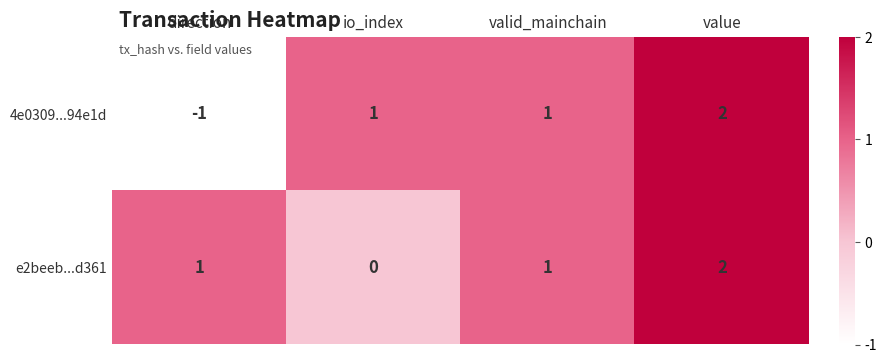

Reading left to right, transcribe all the data shown in this chart.

4e0309...94e1d: -1	1	1	2
e2beeb...d361: 1	0	1	2